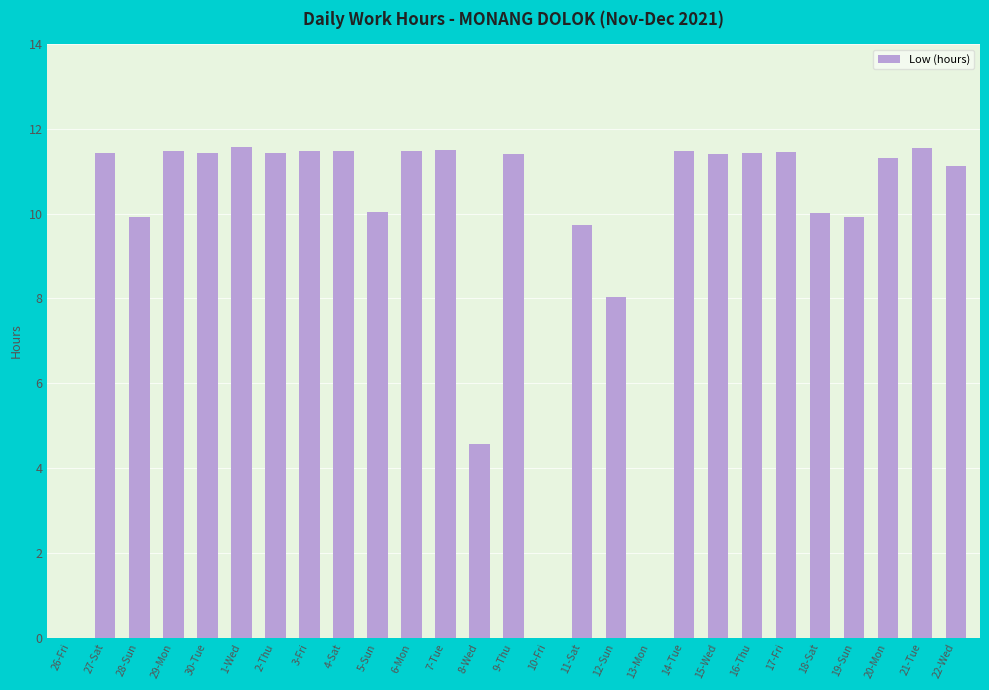

What is the maximum value shown in the chart?

11.6